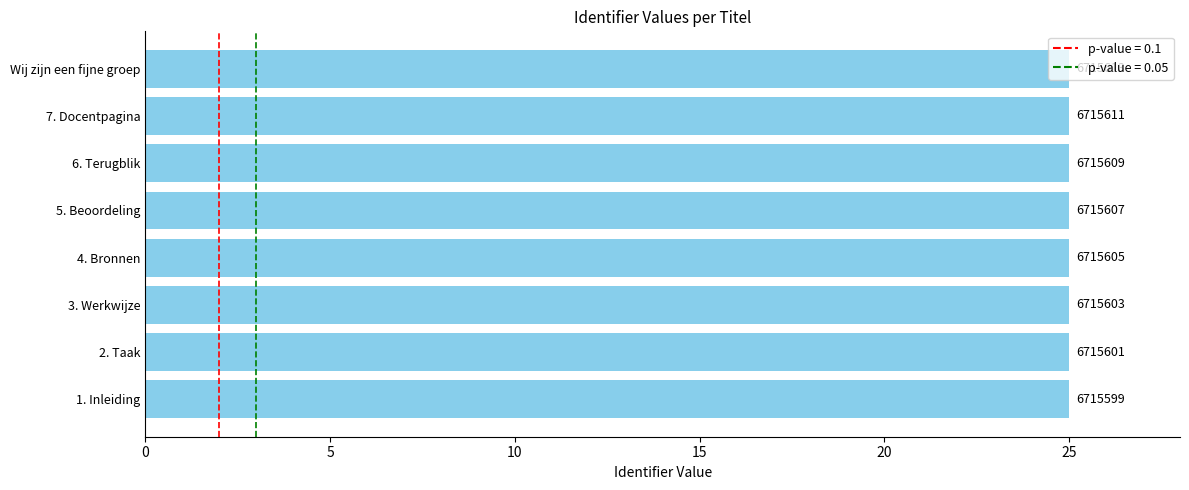

Count the values in the range 24 to 25.

8